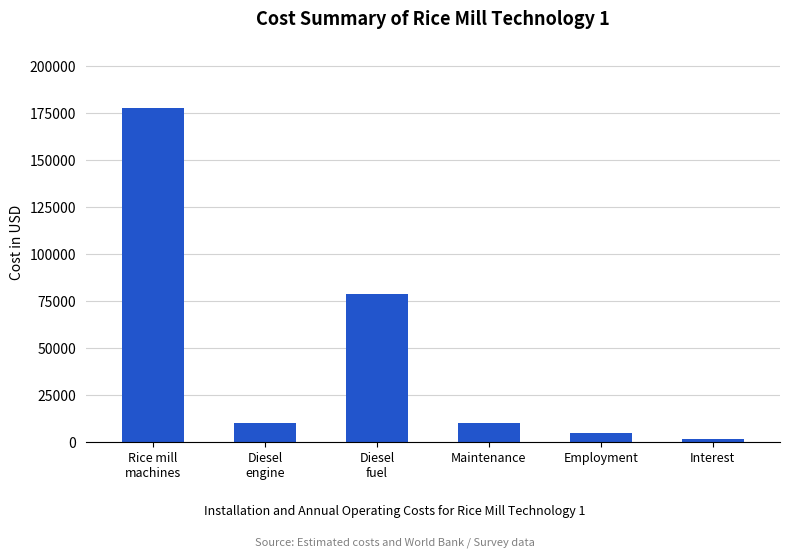

At which label is the value closest to 89603?

Diesel
fuel